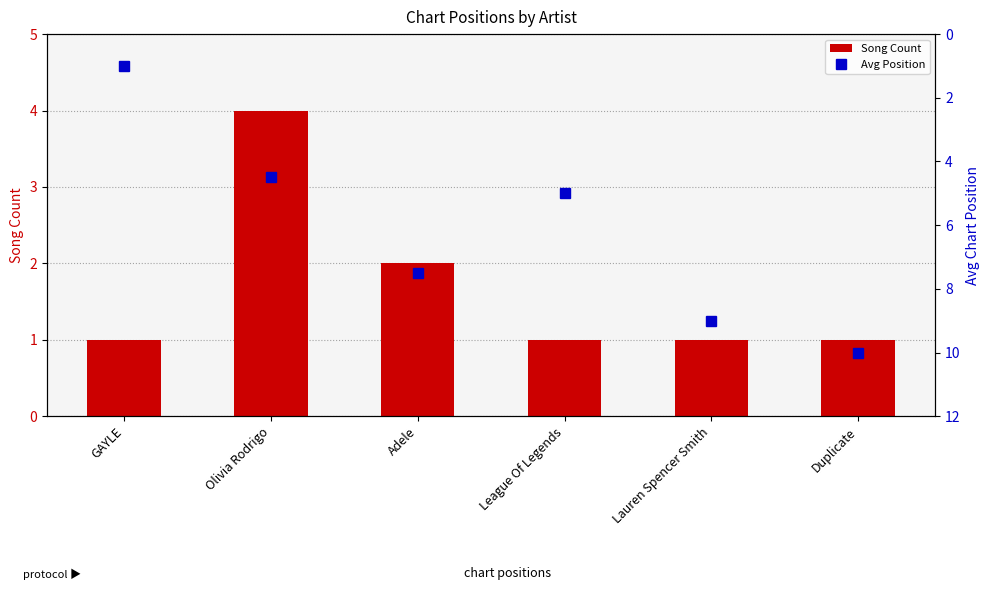

How many categories are shown in the chart?

6